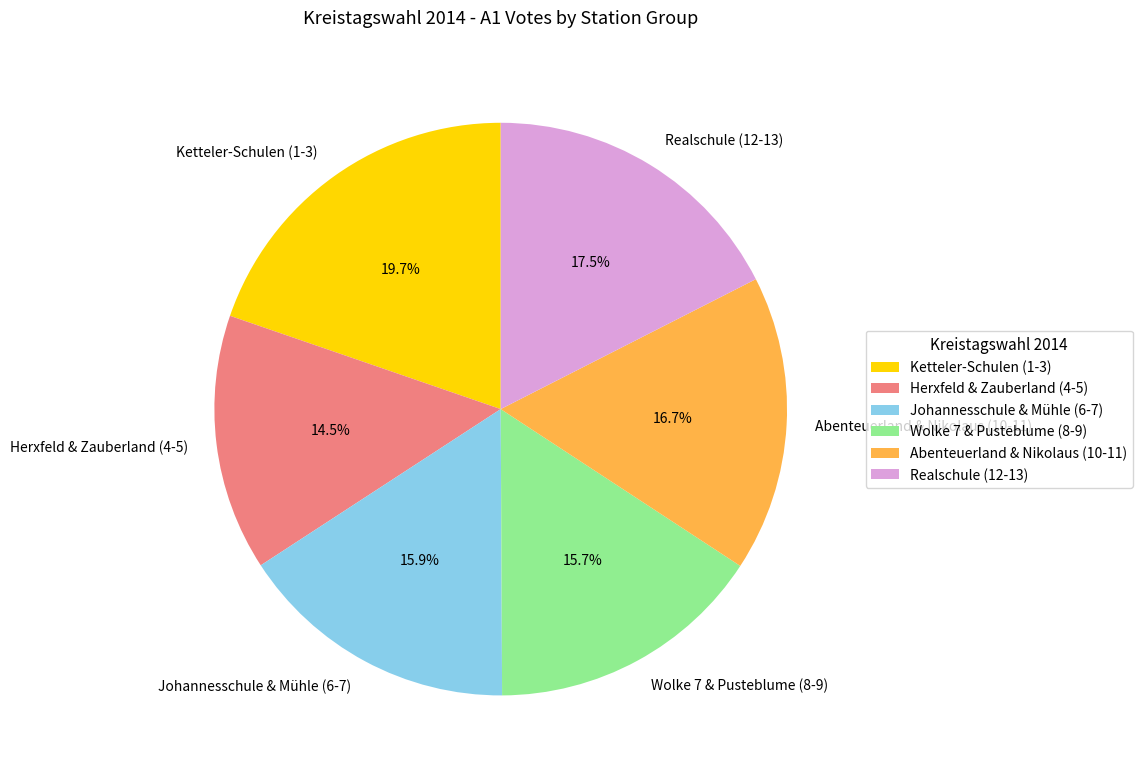

Which slice is the smallest?

Herxfeld & Zauberland (4-5)